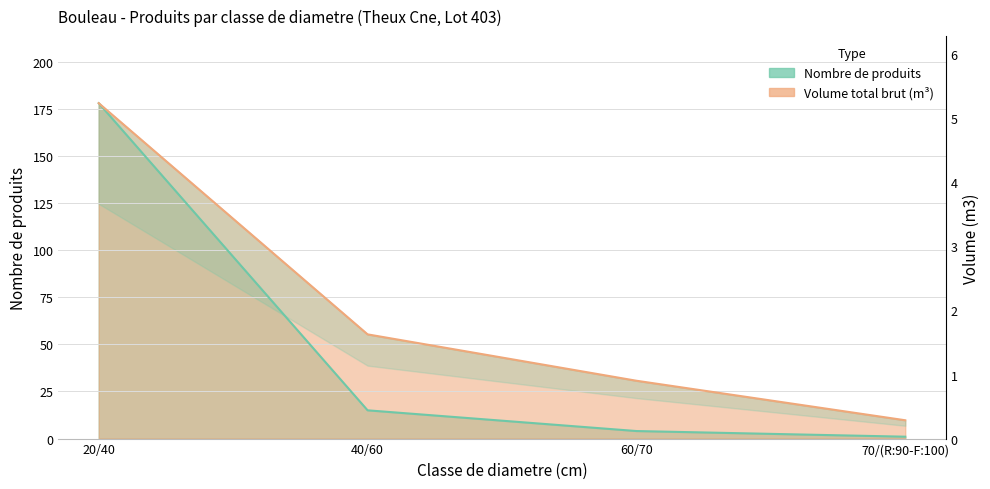

The value of produit_nbre at 70/(R:90-F:100) is 1.6. True or false?

False